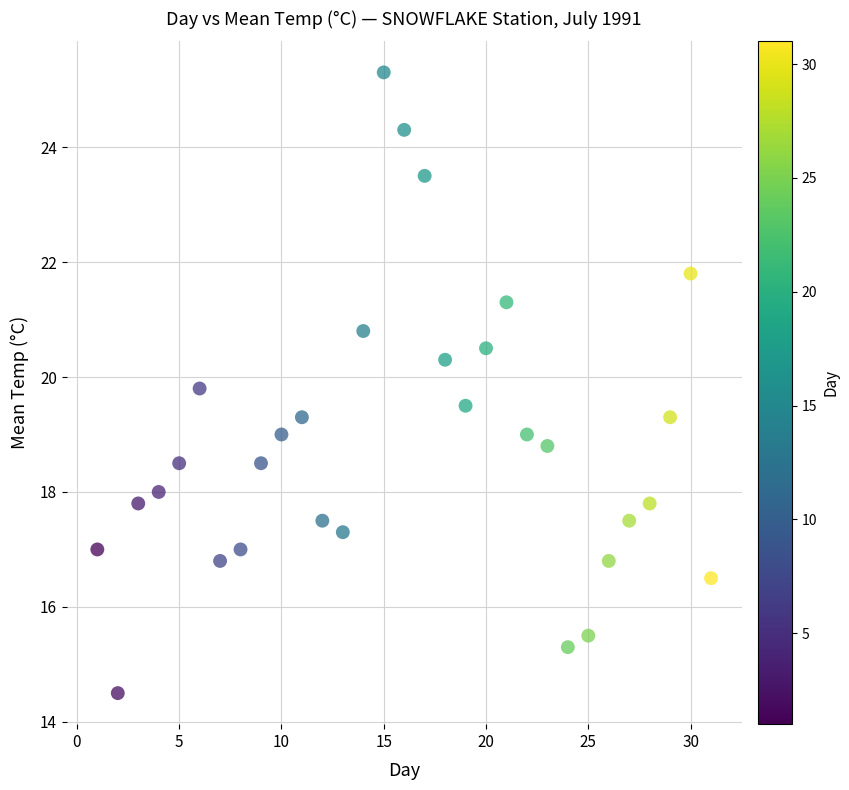

What is the range of X values (max minus min)?

30.0